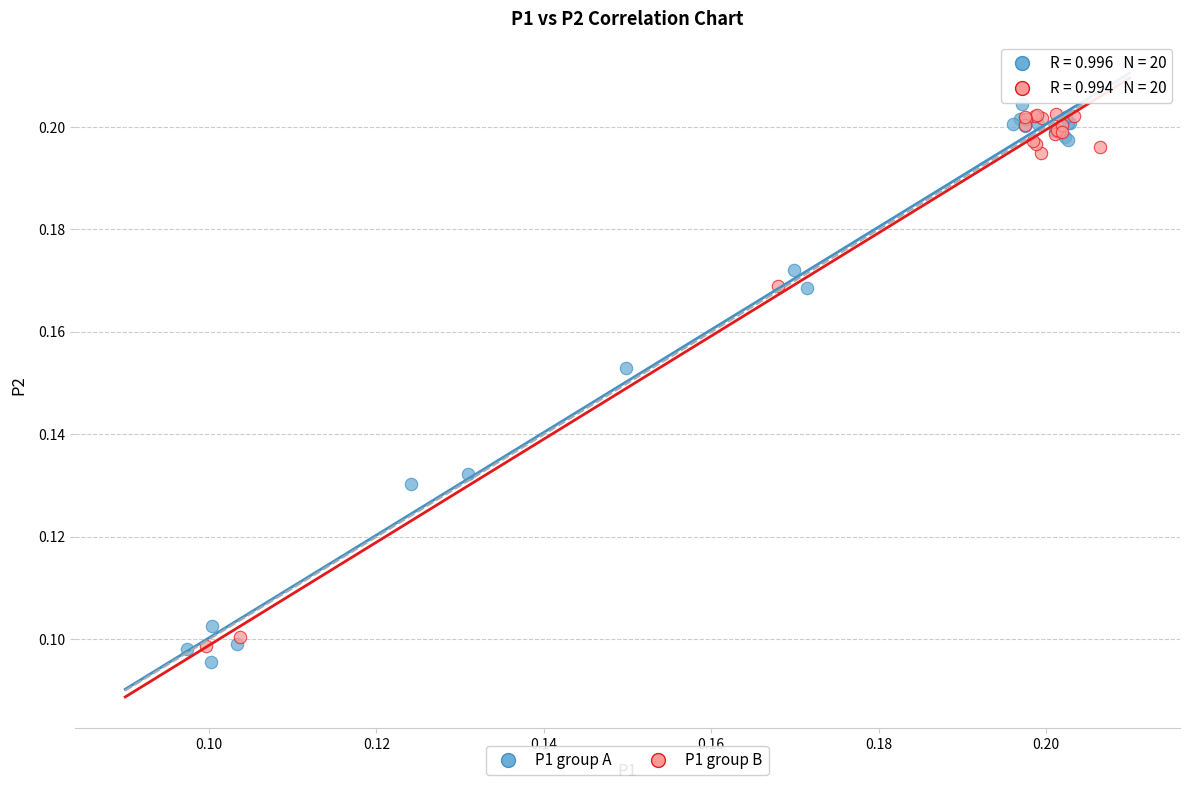

Which series reaches the maximum Y coordinate?

P1 group A